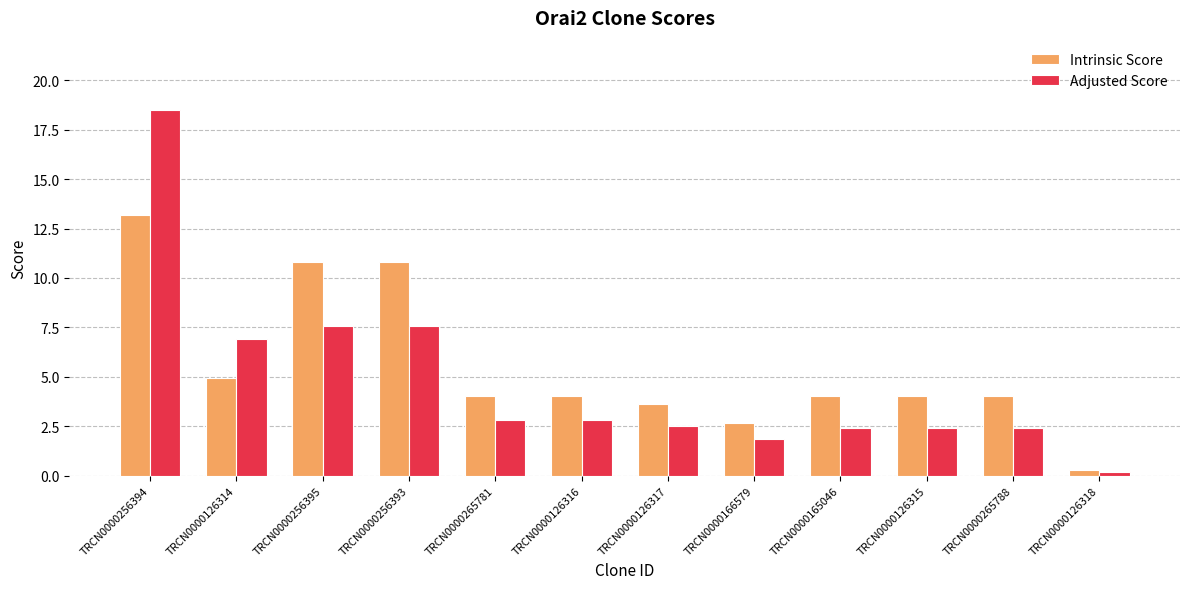

How many series are shown in this chart?

2